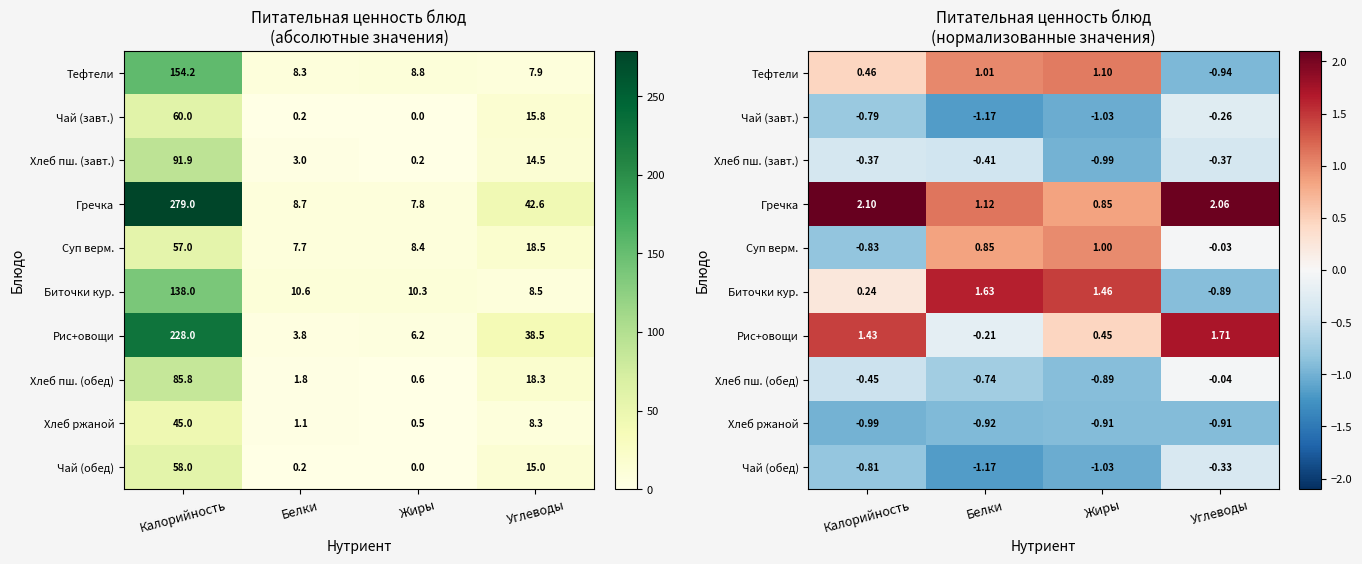

Rank the series by their maximum value, from highest to lowest.

Гречка, Рис+овощи, Биточки кур., Тефтели, Суп верм., Хлеб пш. (обед), Чай (завт.), Чай (обед), Хлеб пш. (завт.), Хлеб ржаной